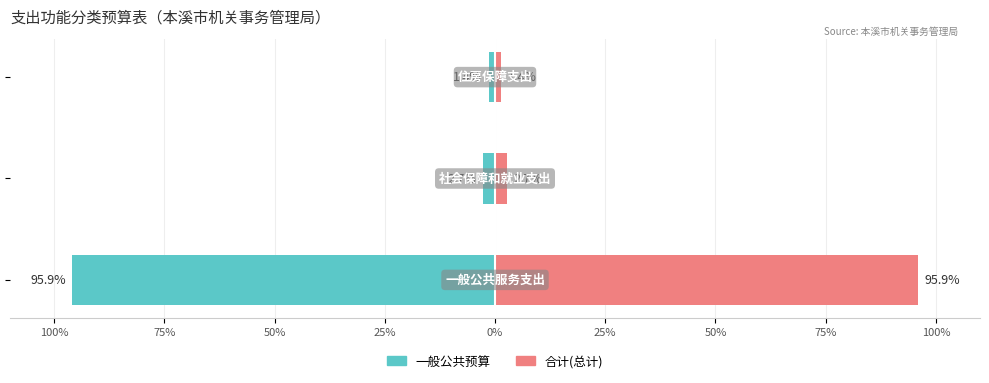

True or false: 一般公共预算 has a value of -53.4 at 100%.

False